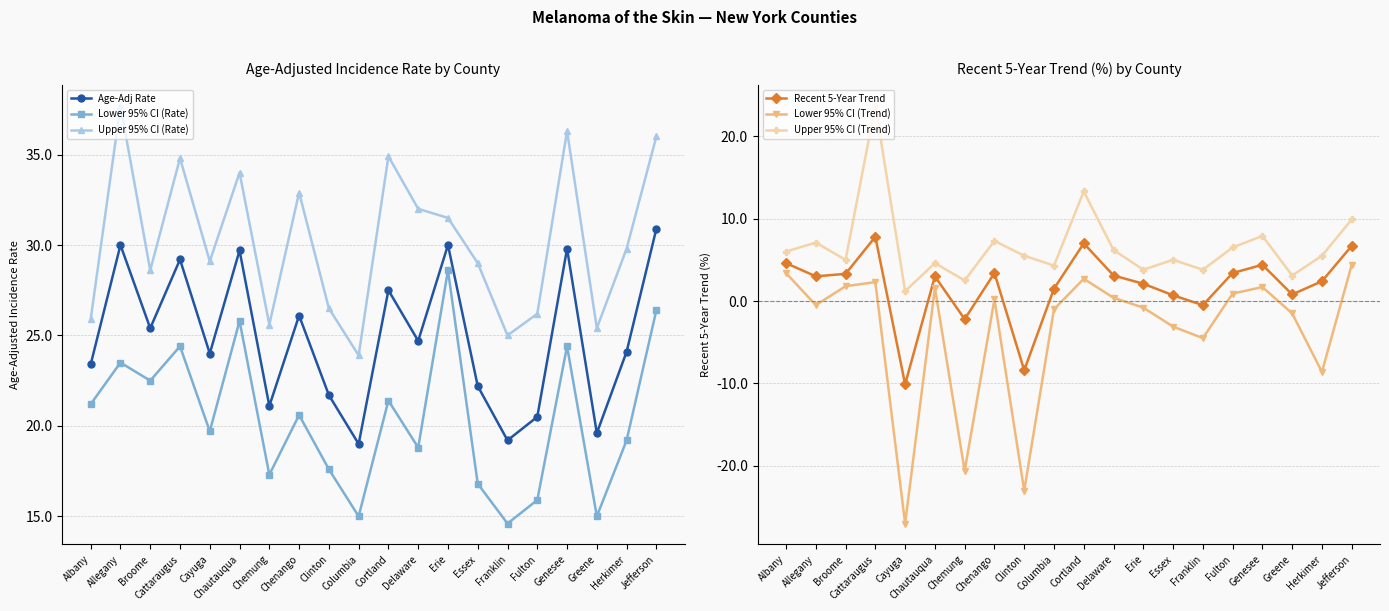

In Lower 95% CI (Trend), how many points are lower than both neighbors (excluding endpoints)?

6